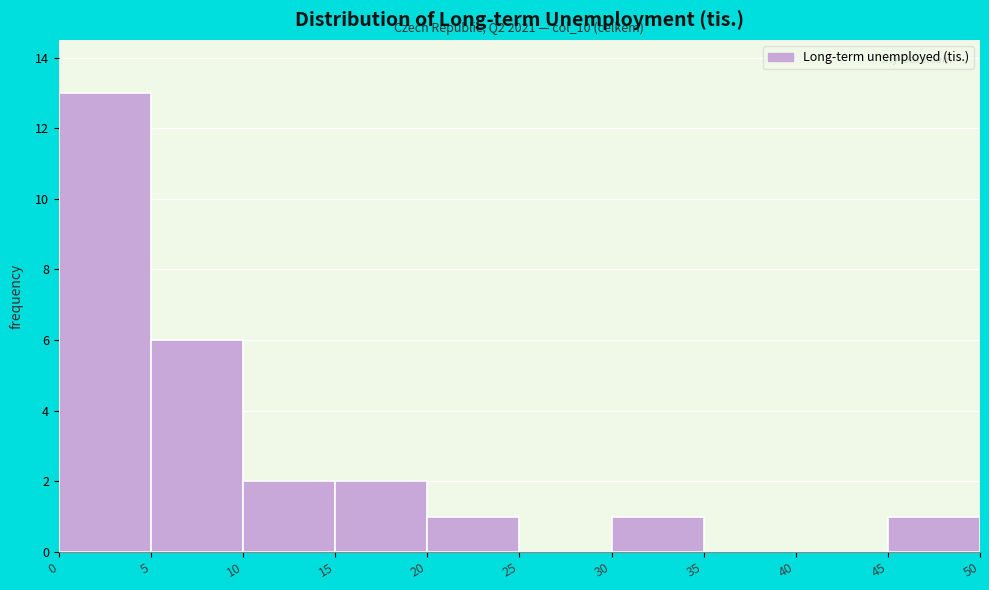

Which range on the x-axis has the tallest bar?

0 to 5